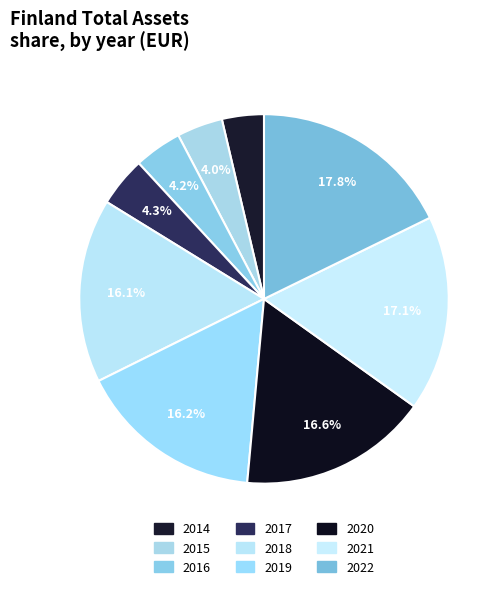

Is 2016 the majority of the pie?

No